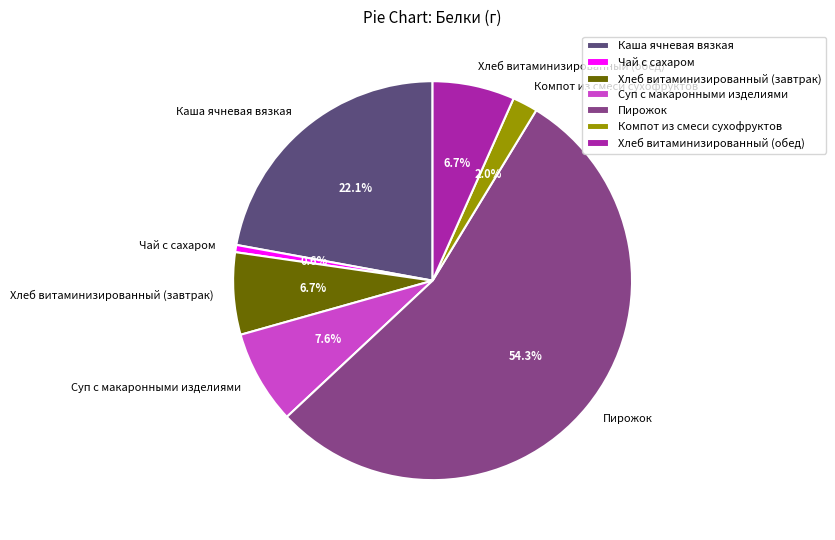

Which slice is the smallest?

Чай с сахаром